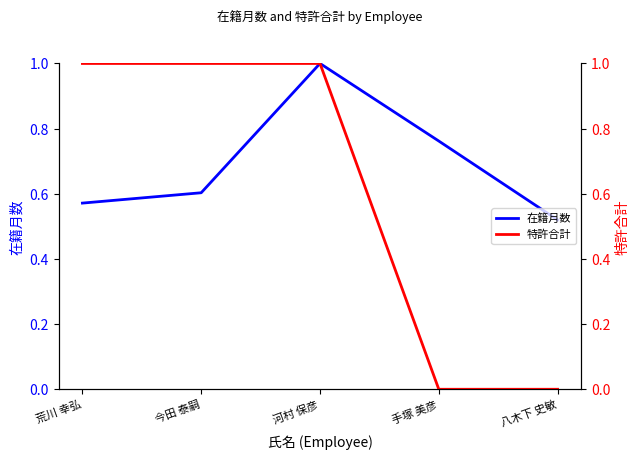

True or false: 特許合計 has a value of 1.0 at 今田 泰嗣.

True